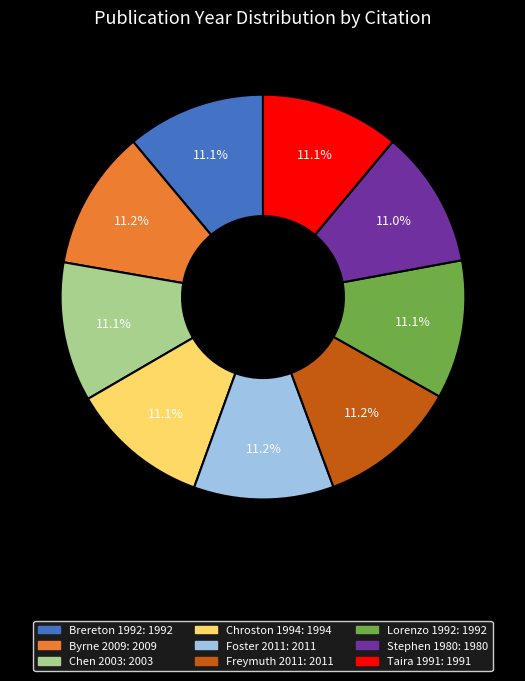

Count the number of slices in the pie.

9